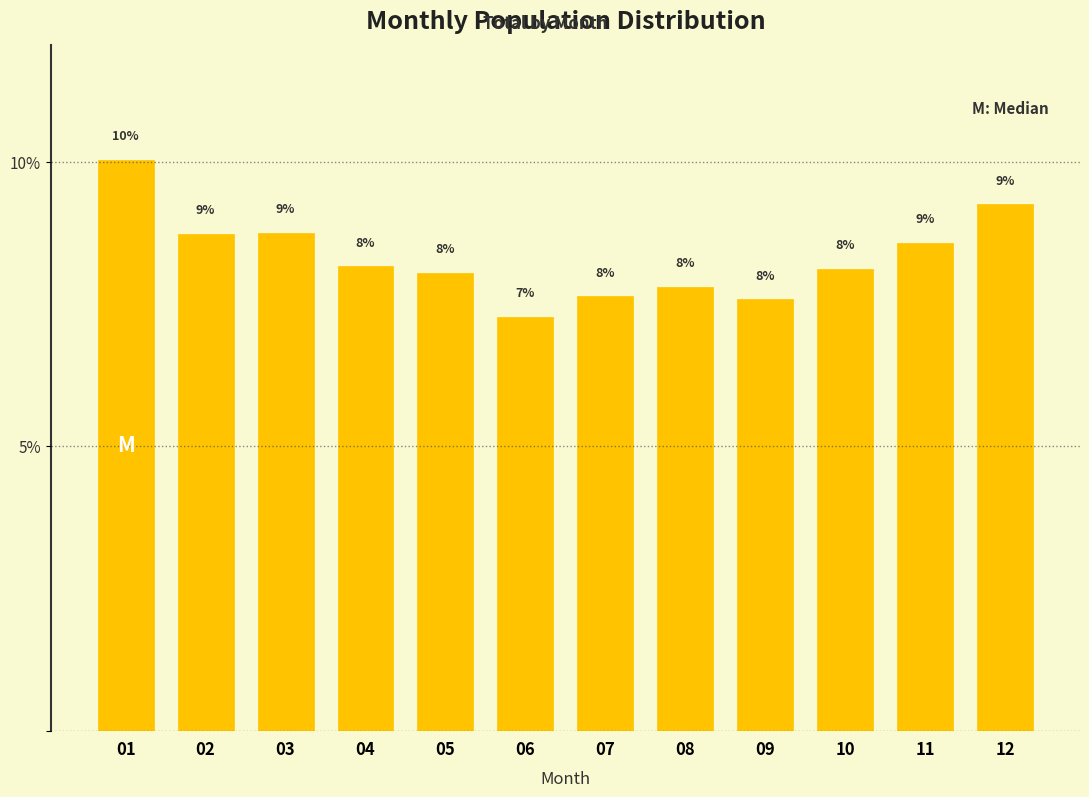

What is the ratio of the value at 11 to the value at 08?

1.1